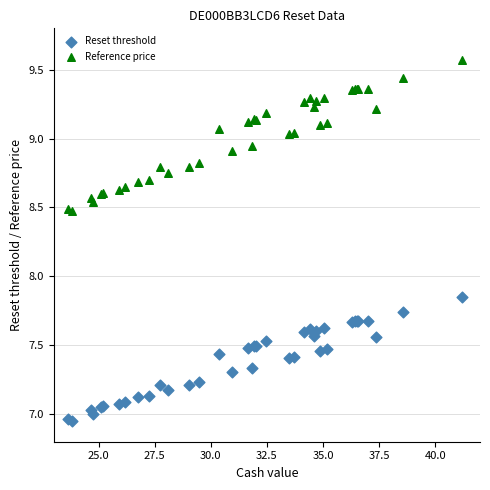

Which series contains the highest Y value?

Reference price